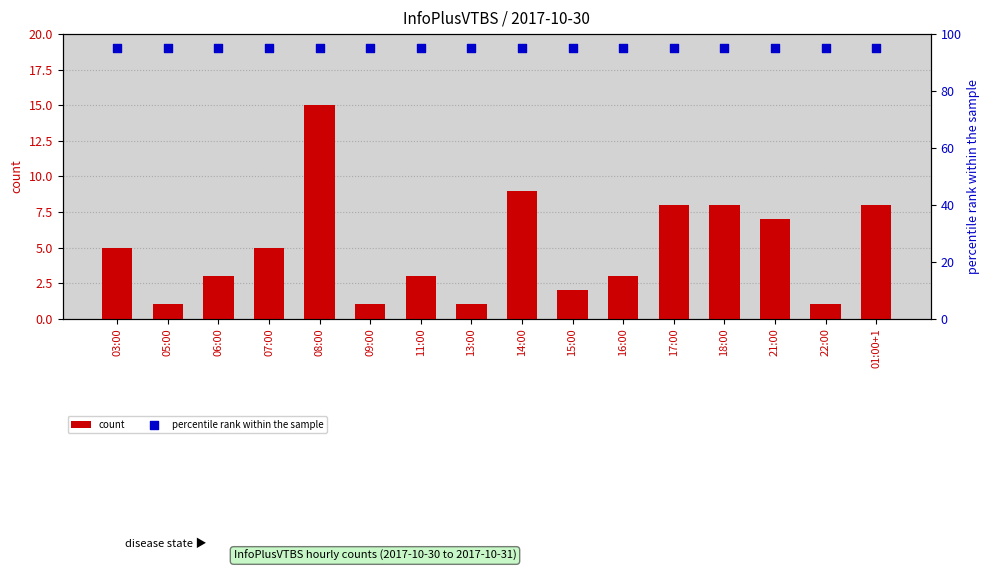

Which series reaches the minimum Y coordinate?

count